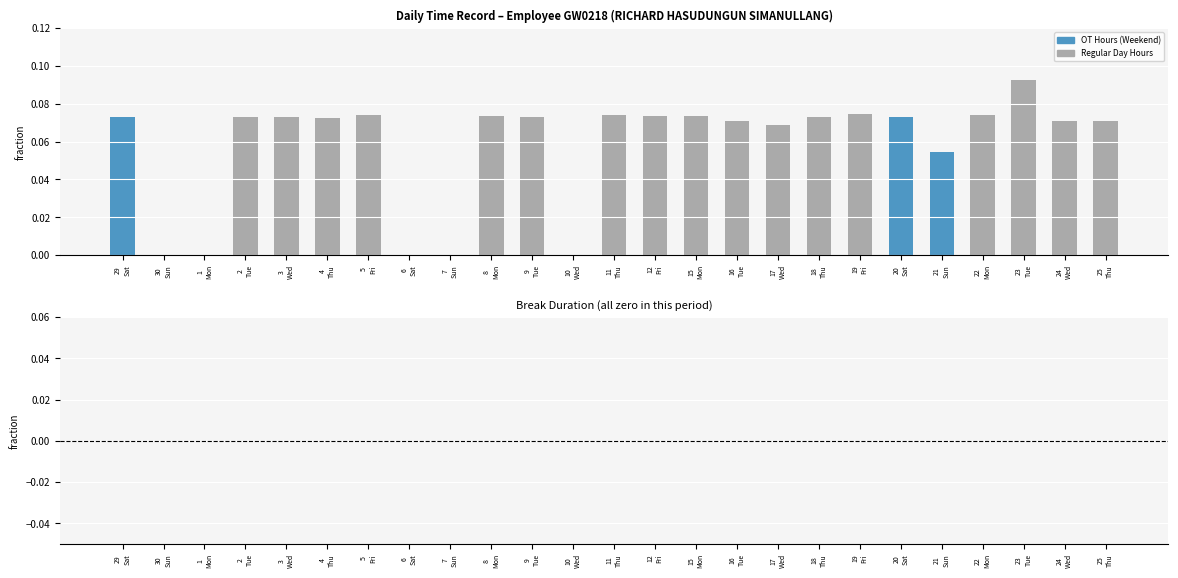

How many distinct data groups are displayed?

1